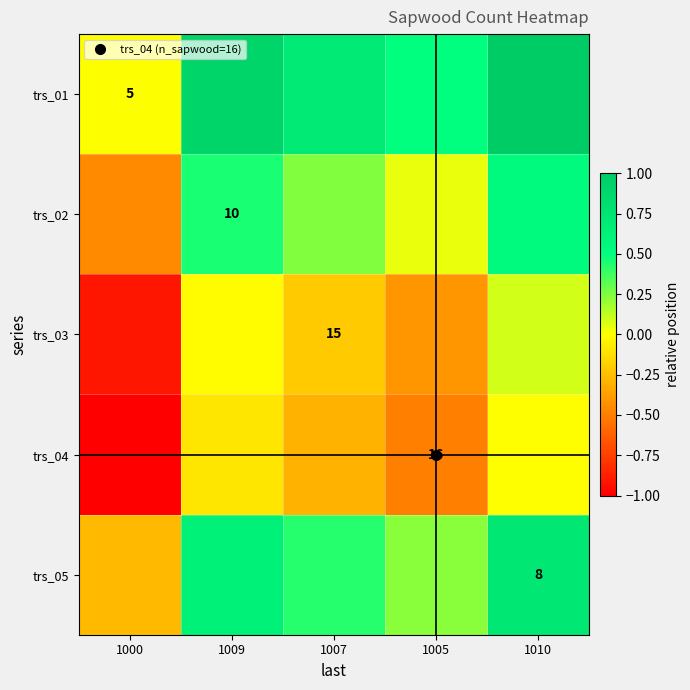

How many distinct data groups are displayed?

5